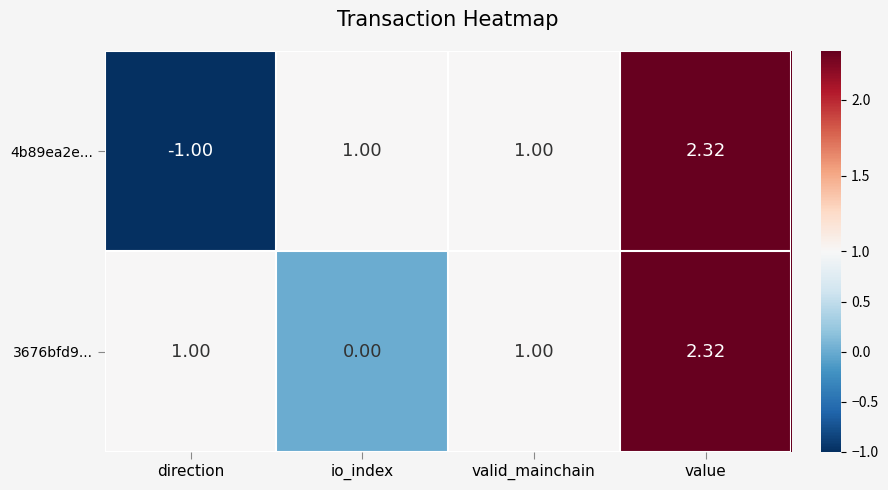

How many series are shown in this chart?

2